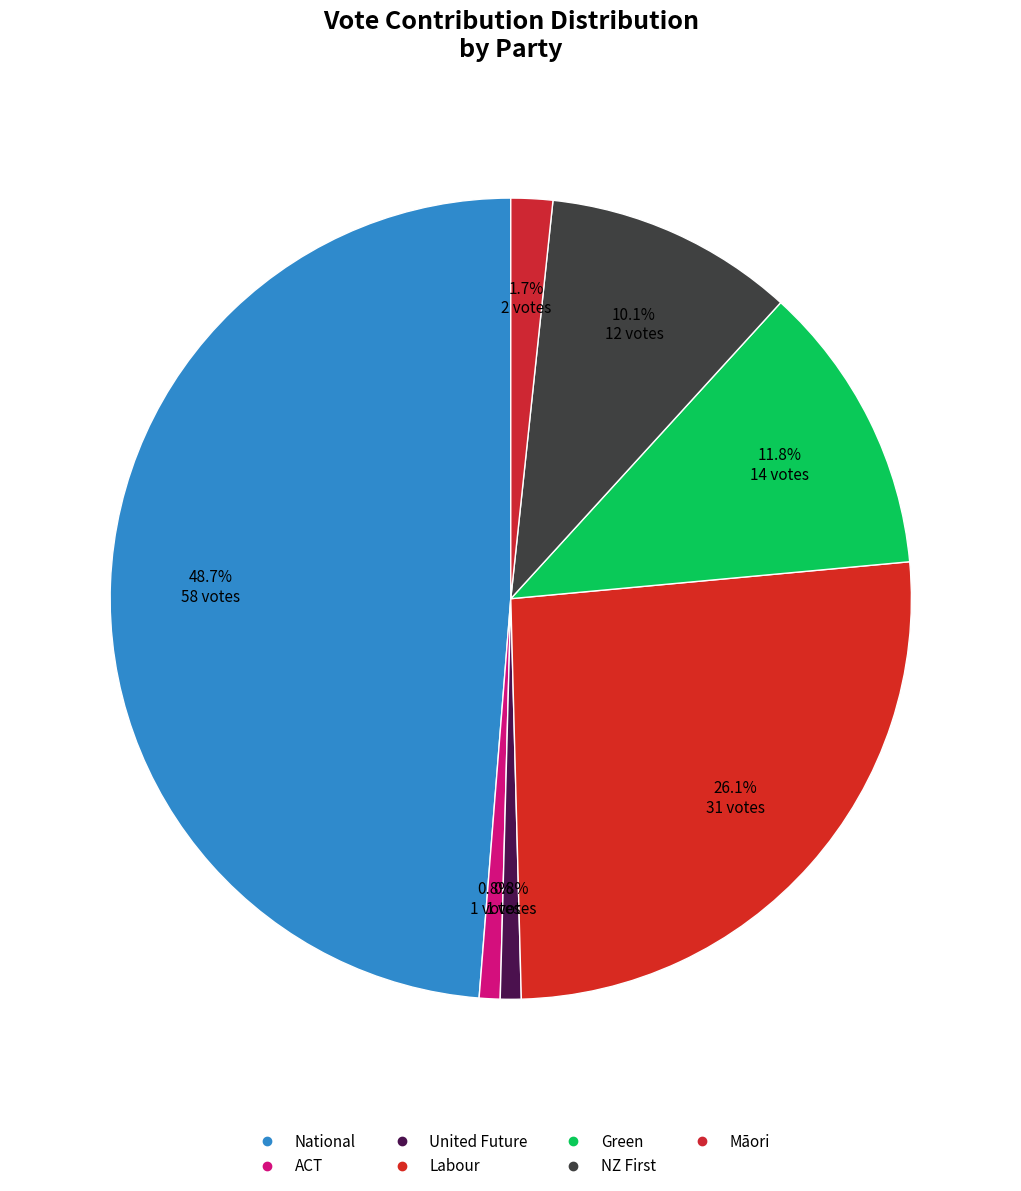

How many segments does this pie chart have?

7